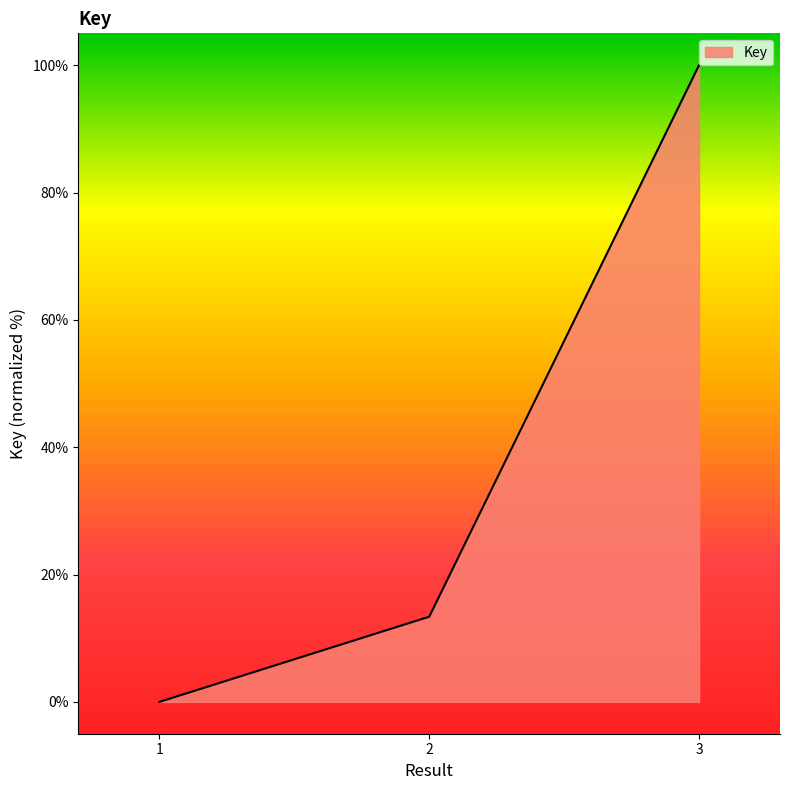

The value at 1 is 0.0. True or false?

True